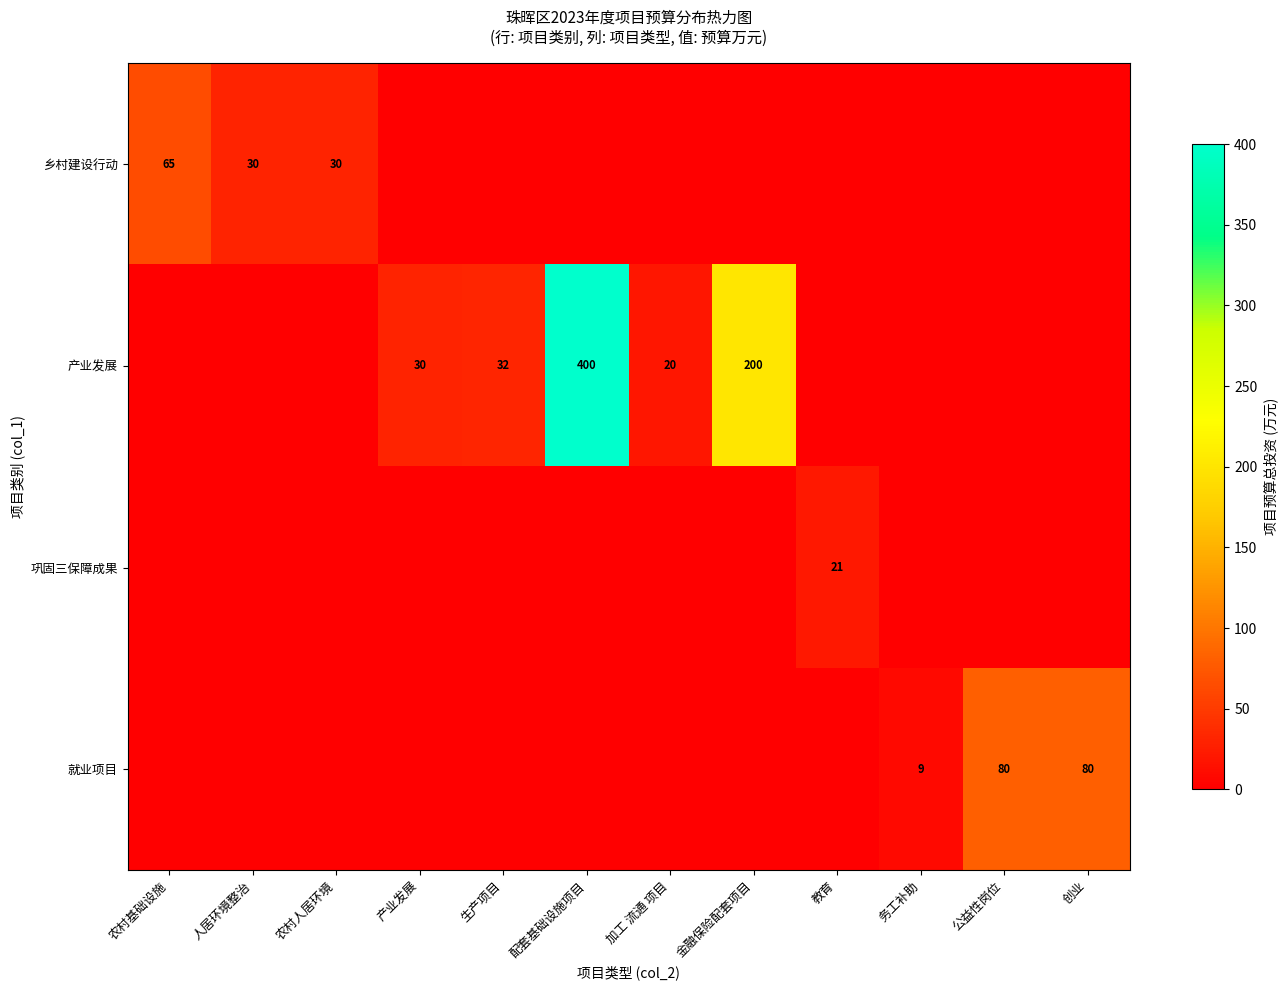

True or false: 乡村建设行动 has a value of 30 at 农村人居环境.

True